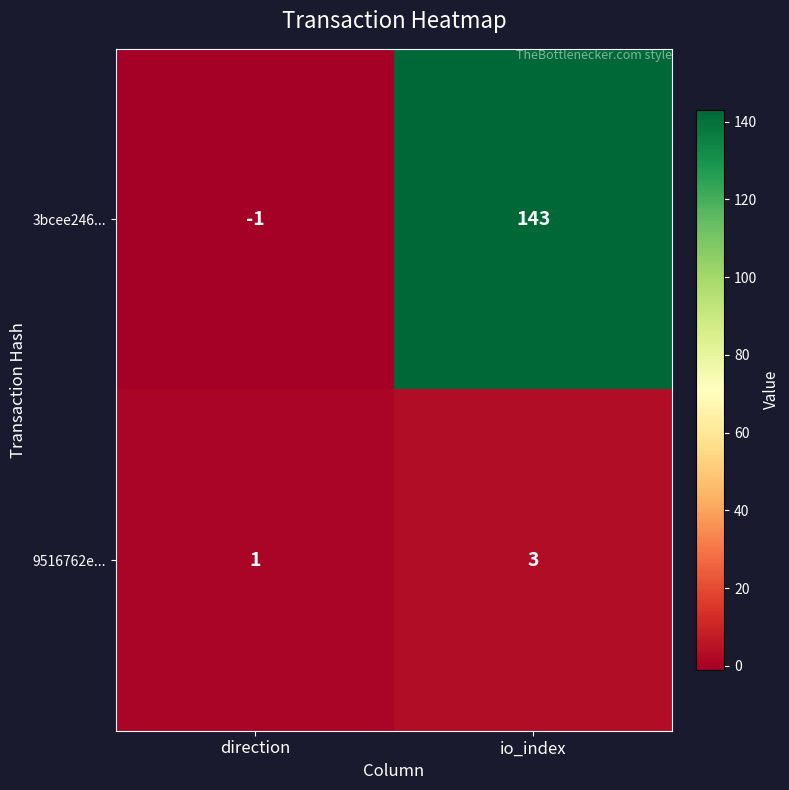

True or false: 3bcee246... has a value of -2 at direction.

False